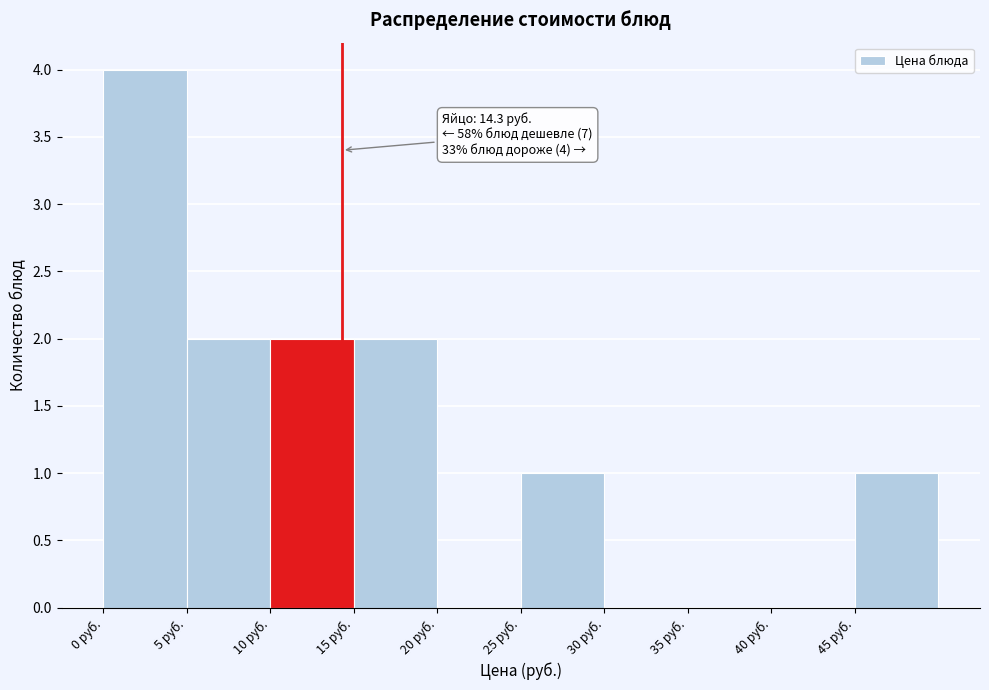

Which range on the x-axis has the tallest bar?

0 to 5